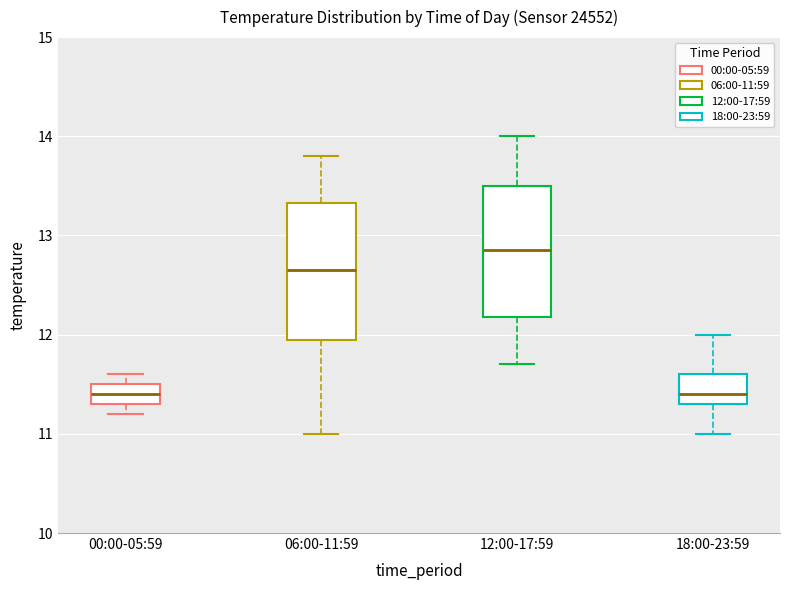

Where does the upper whisker of the box for 18:00-23:59 end on the y-axis? The values are not printed on the chart, so give them approximately, as read against the axis.

12.0